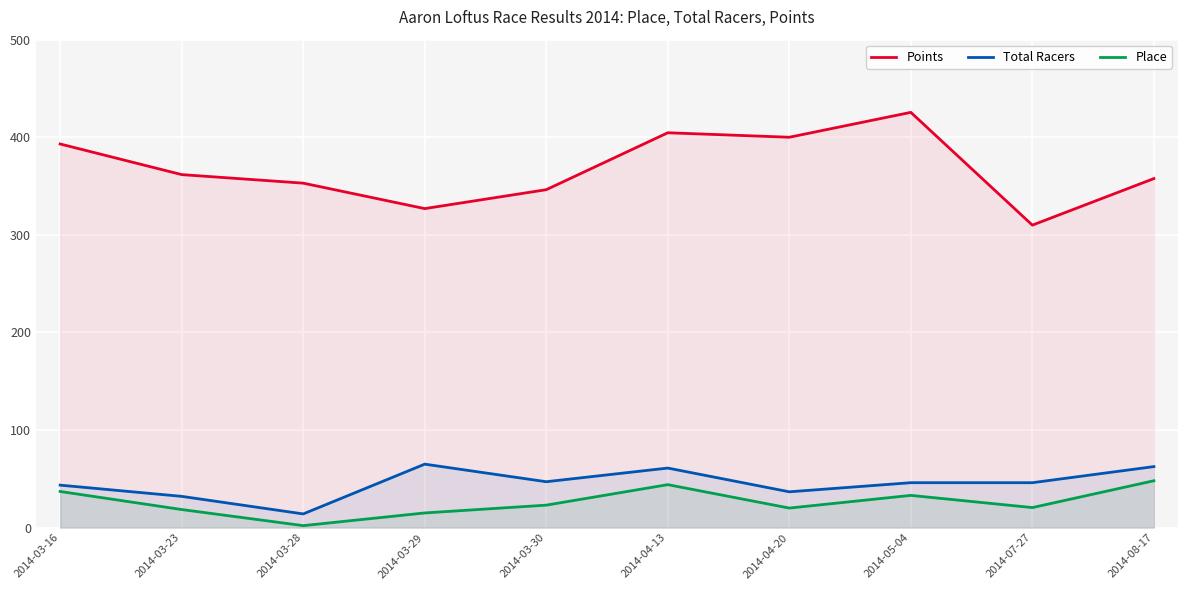

Reading left to right, transcribe all the data shown in this chart.

Points: 2014-03-16=393.1	2014-03-23=361.7	2014-03-28=353.0	2014-03-29=326.9	2014-03-30=346.3	2014-04-13=404.6	2014-04-20=400.0	2014-05-04=425.5	2014-07-27=309.9	2014-08-17=357.7
Total Racers: 2014-03-16=43.5	2014-03-23=32.0	2014-03-28=14.0	2014-03-29=65.0	2014-03-30=47.0	2014-04-13=61.0	2014-04-20=36.7	2014-05-04=46.0	2014-07-27=46.0	2014-08-17=62.5
Place: 2014-03-16=37.0	2014-03-23=18.5	2014-03-28=2.0	2014-03-29=15.0	2014-03-30=23.0	2014-04-13=44.0	2014-04-20=20.0	2014-05-04=33.0	2014-07-27=20.5	2014-08-17=48.0